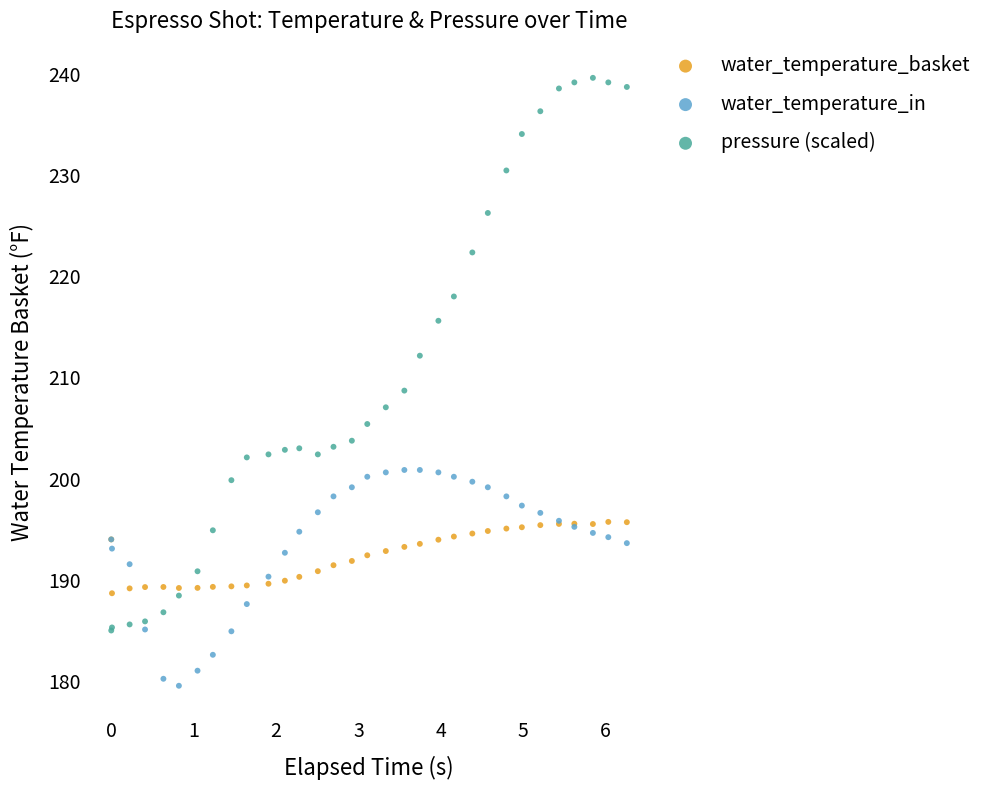

Which series has the largest Y range (max minus min)?

pressure (scaled)